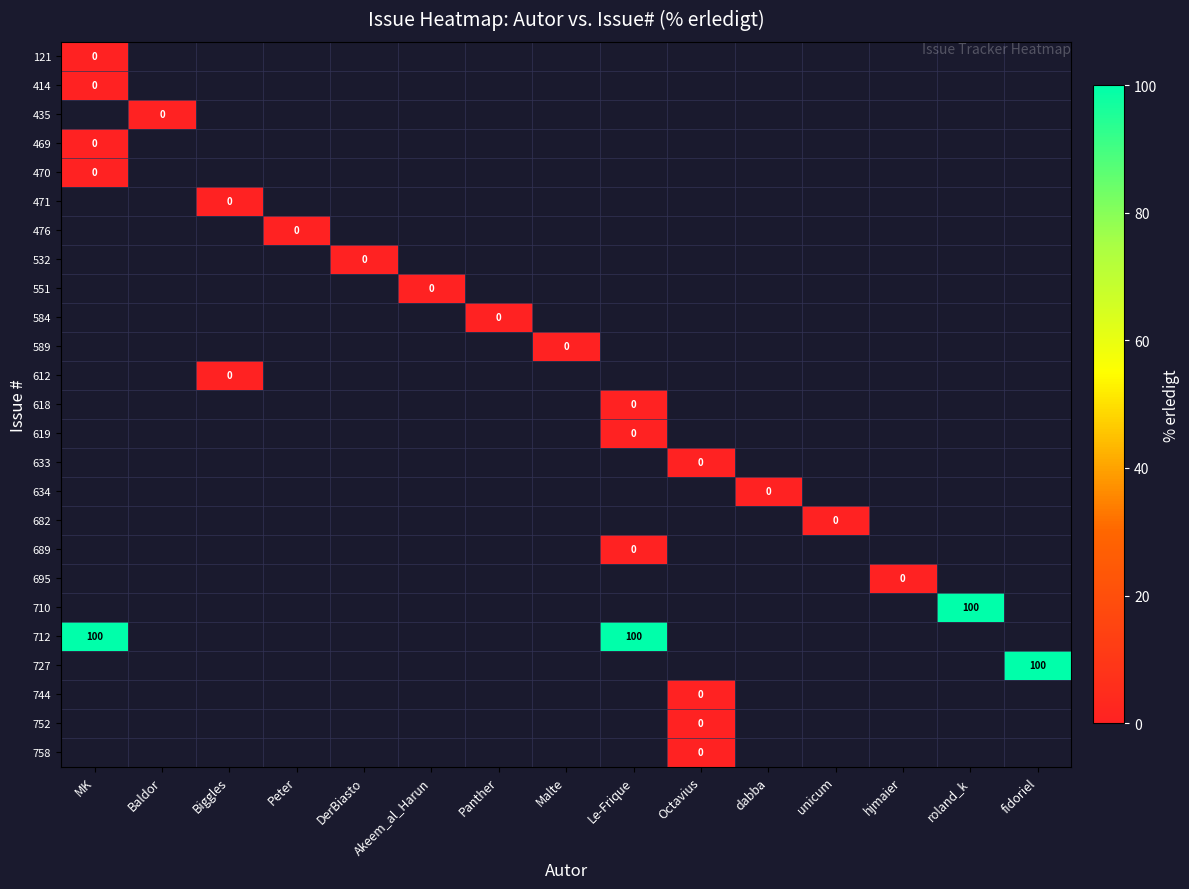

Which series has the largest range (max minus min)?

row_0